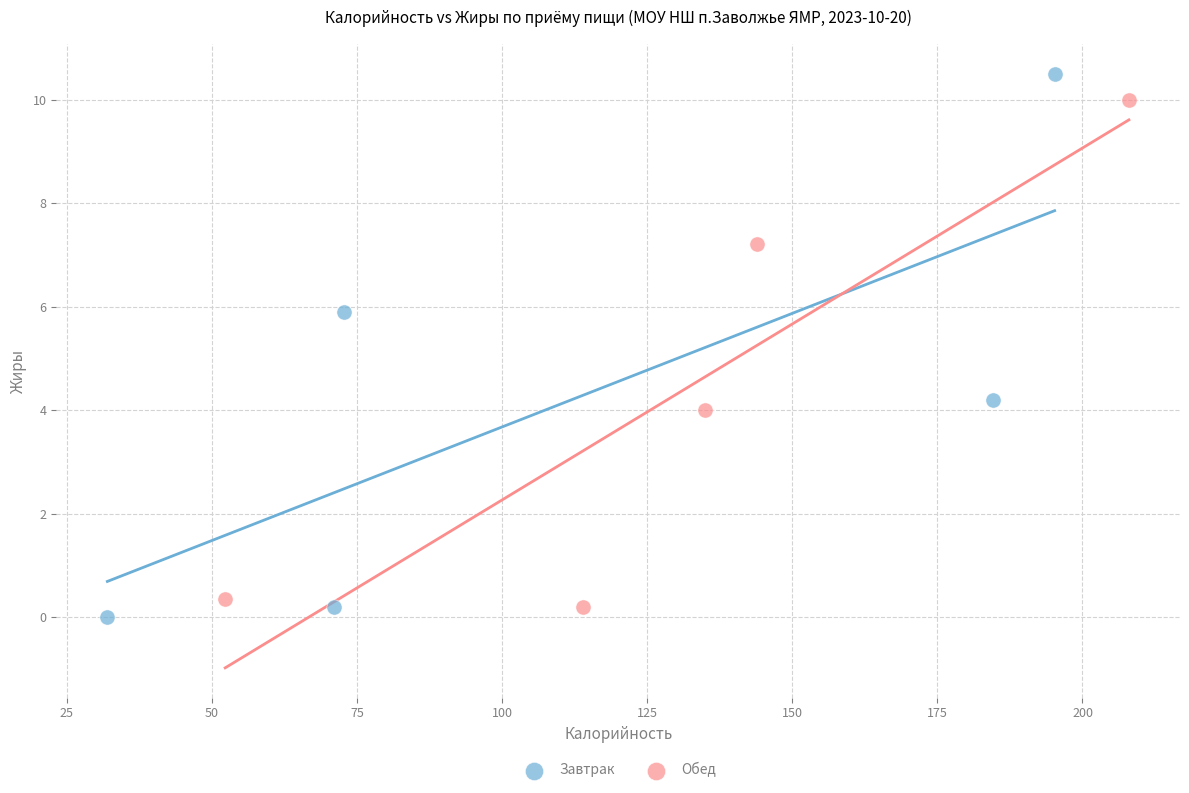

Which series reaches the maximum Y coordinate?

Завтрак